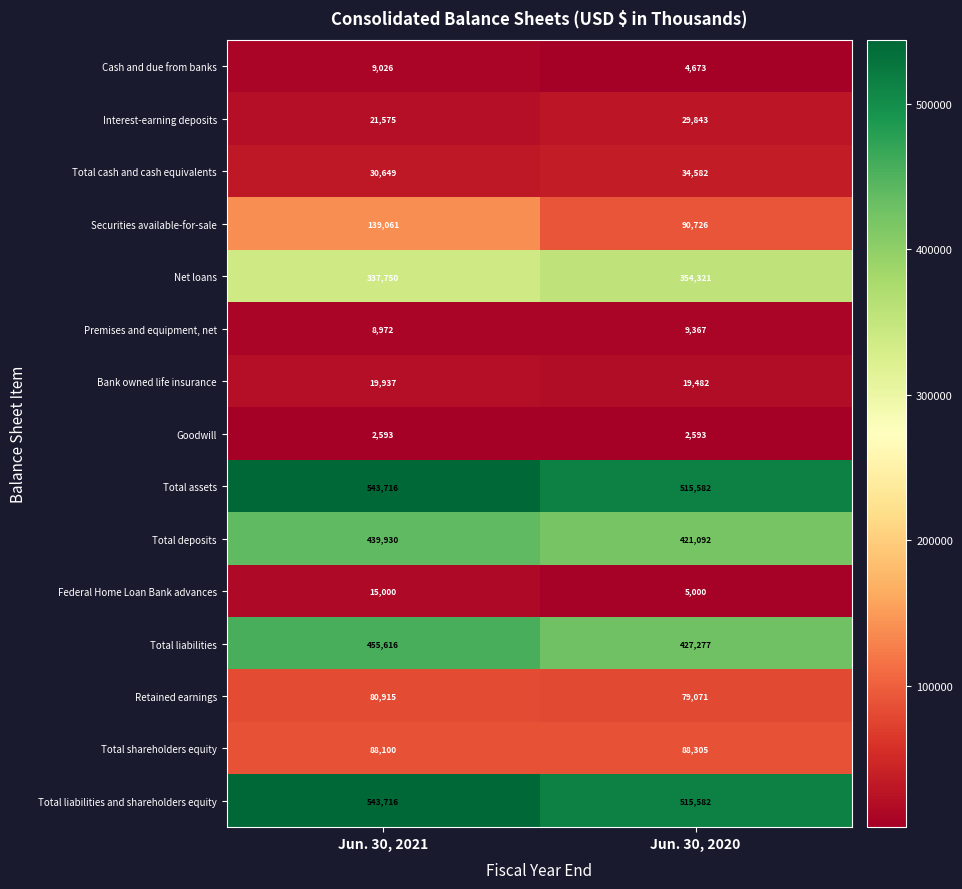

What is the difference between the maximum and minimum values in the Retained earnings series?

1844